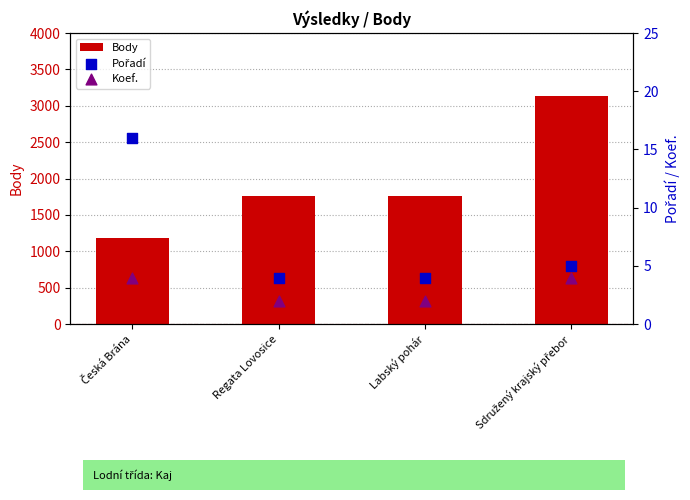

What is the total value across all series at Labský pohár?

1764